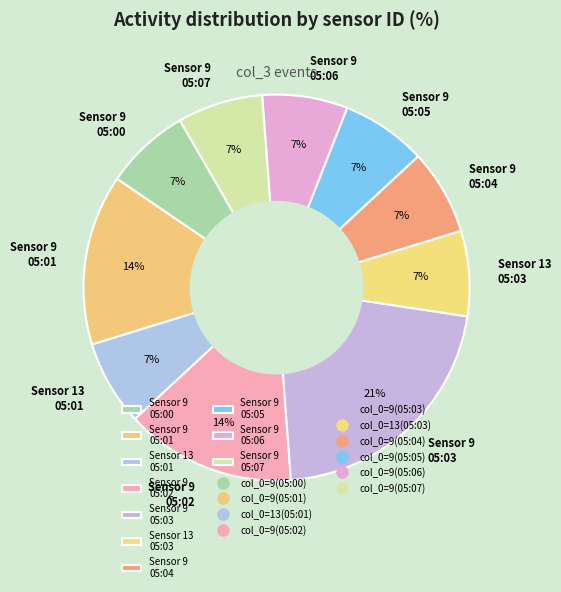

To the nearest percent, what is the difference between the largest and smallest slice percentages?

14%